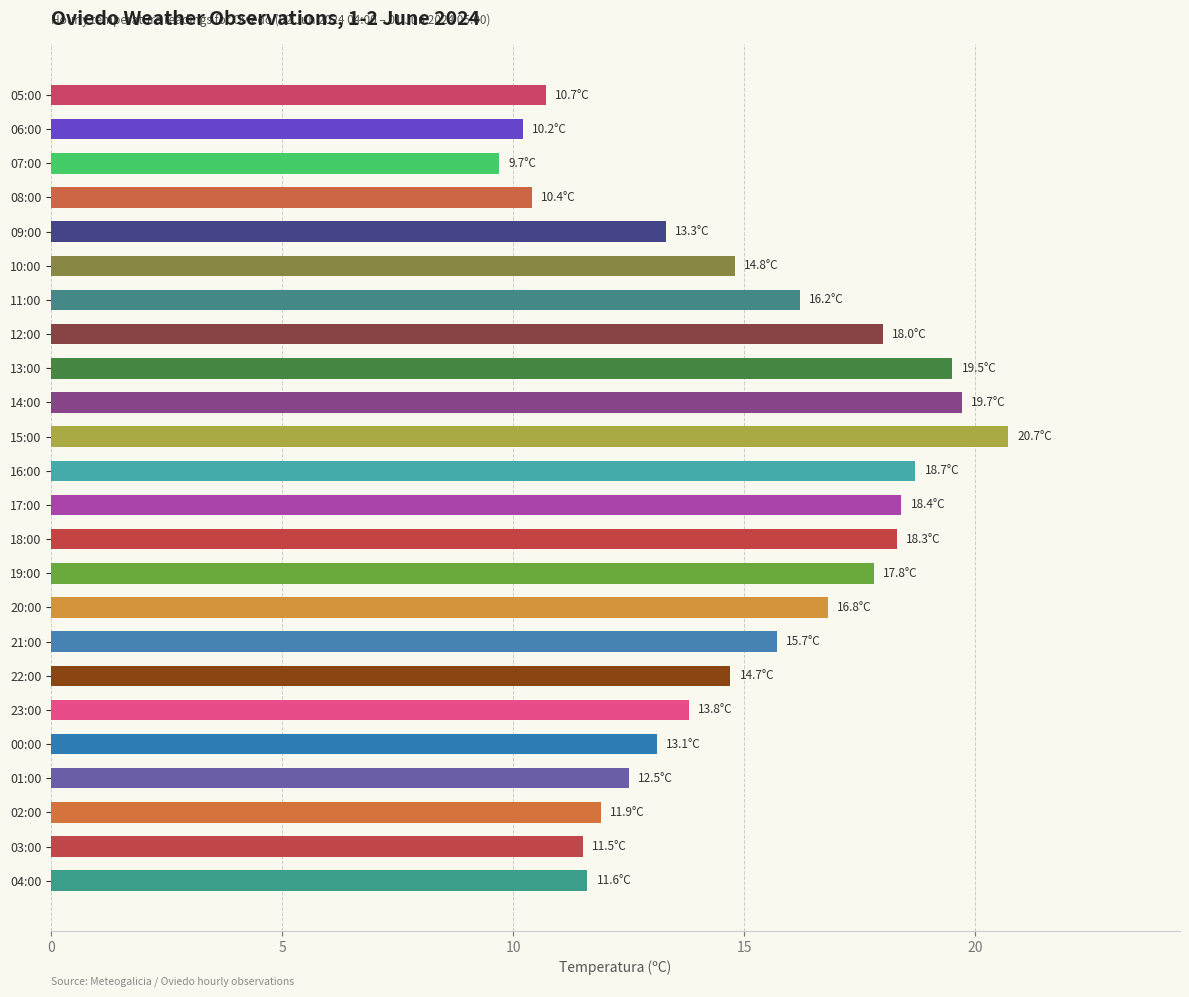

True or false: the data shows 33.4 at 14:00.

False